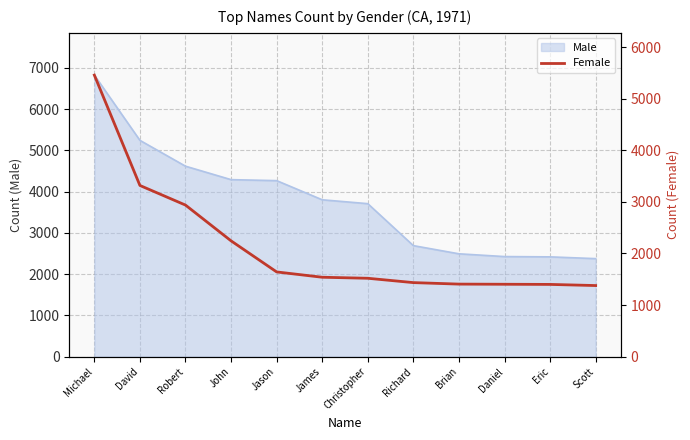

What is the value of the 8th point from the left?

1436